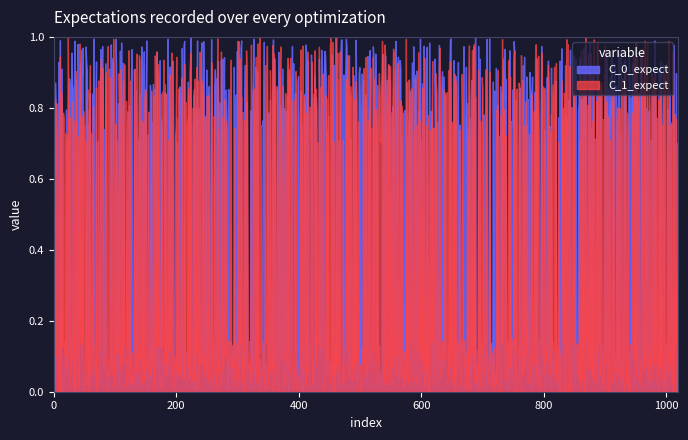

How many lines are shown in the chart?

2